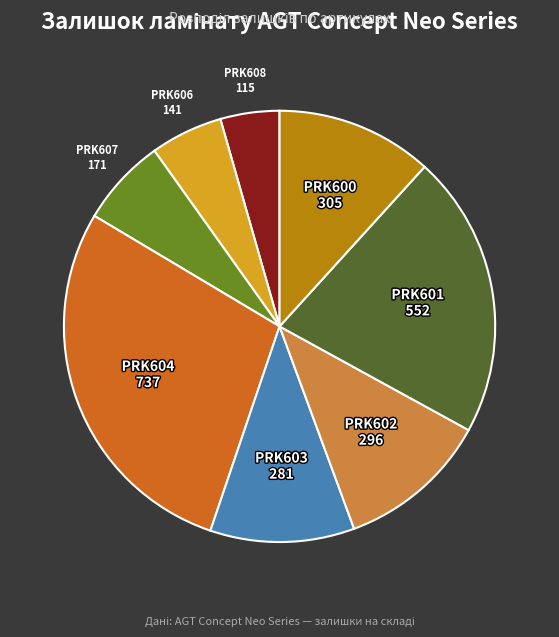

Is there any slice that represents more than half of the pie?

No